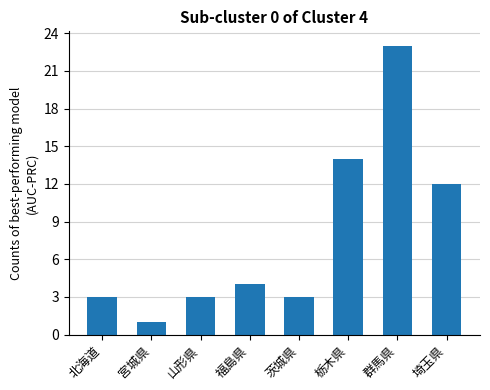

Which category has the lowest value across all series?

宮城県